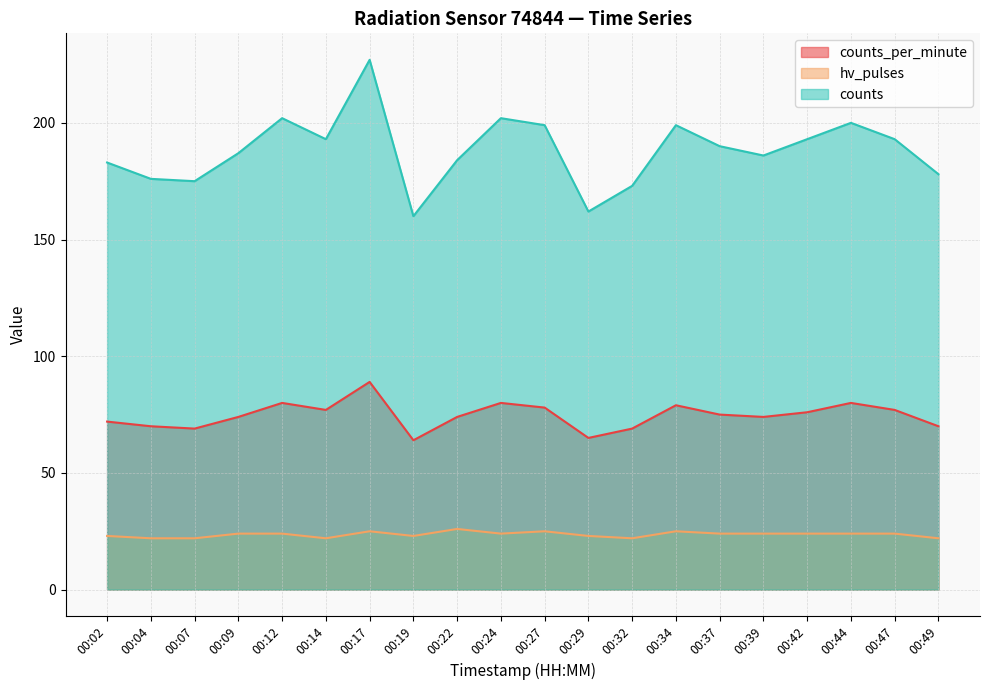

Is it true that hv_pulses equals 22 at 00:04?

True